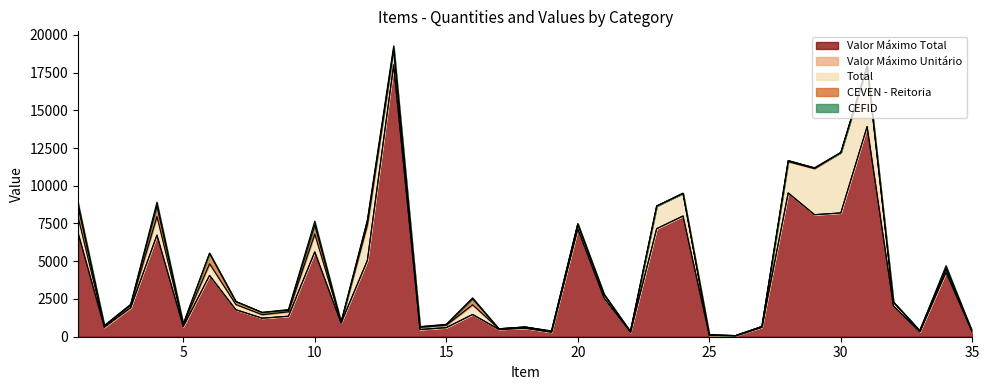

Is it true that CEVEN - Reitoria equals 0.0 at 33?

True